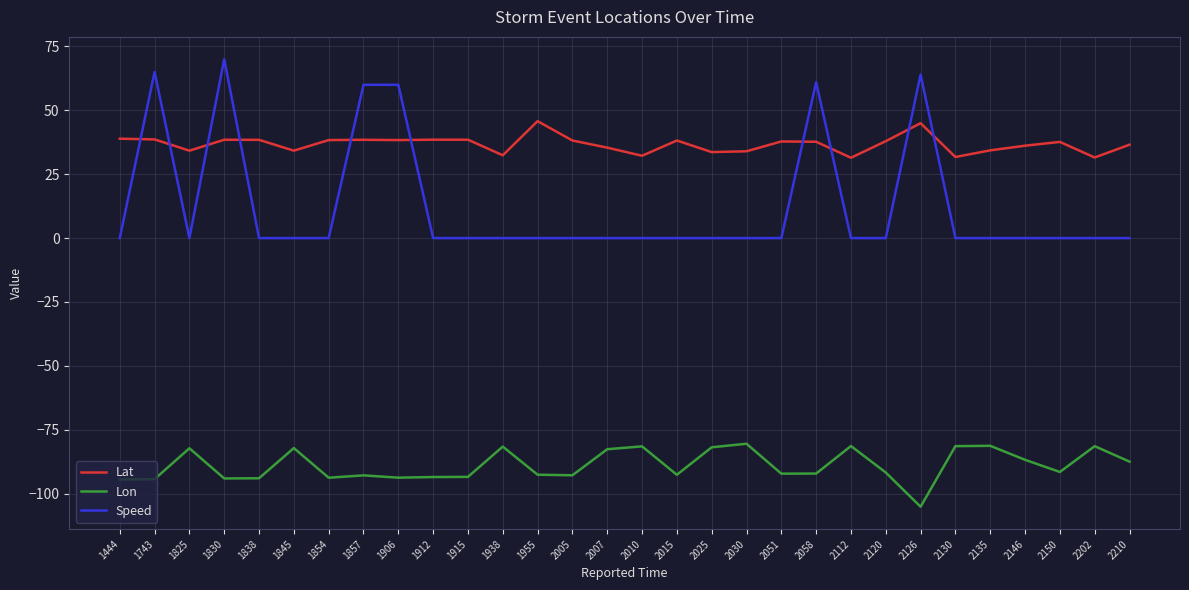

What is the spread (max minus min) of values at 2007?

118.0